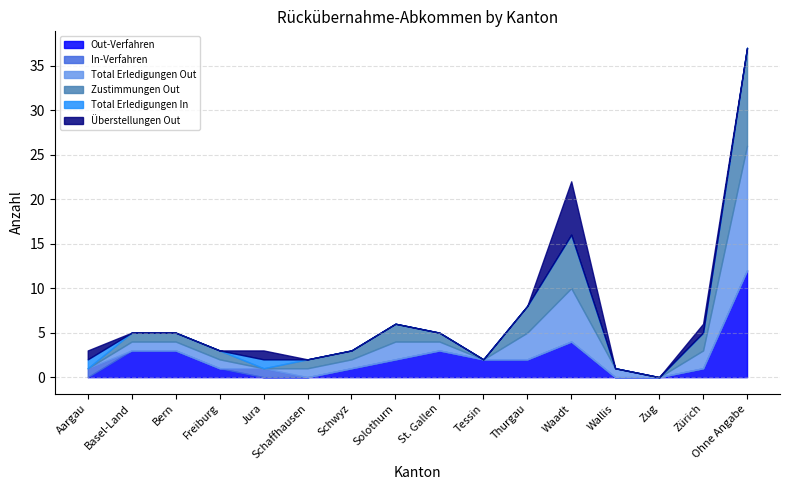

What position from the left is Freiburg?

4